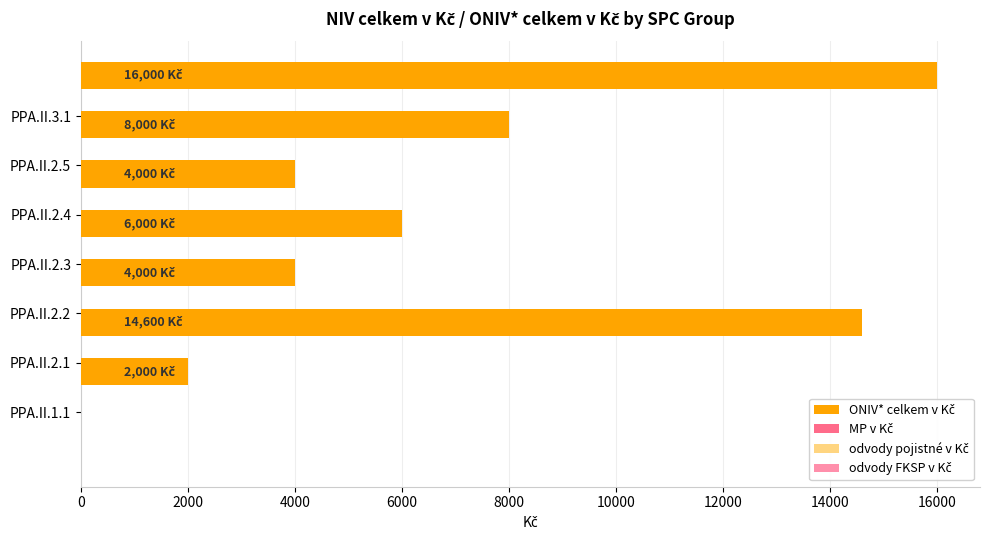

What is the minimum value shown in the chart?

2000